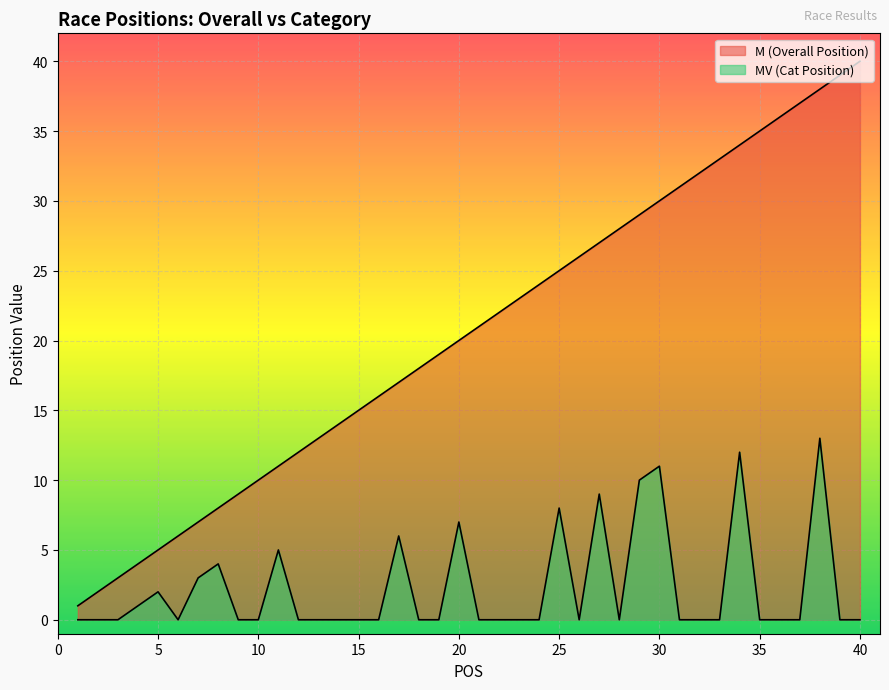

List the series in order of their overall mean, highest first.

M (Overall Position), MV (Cat Position)